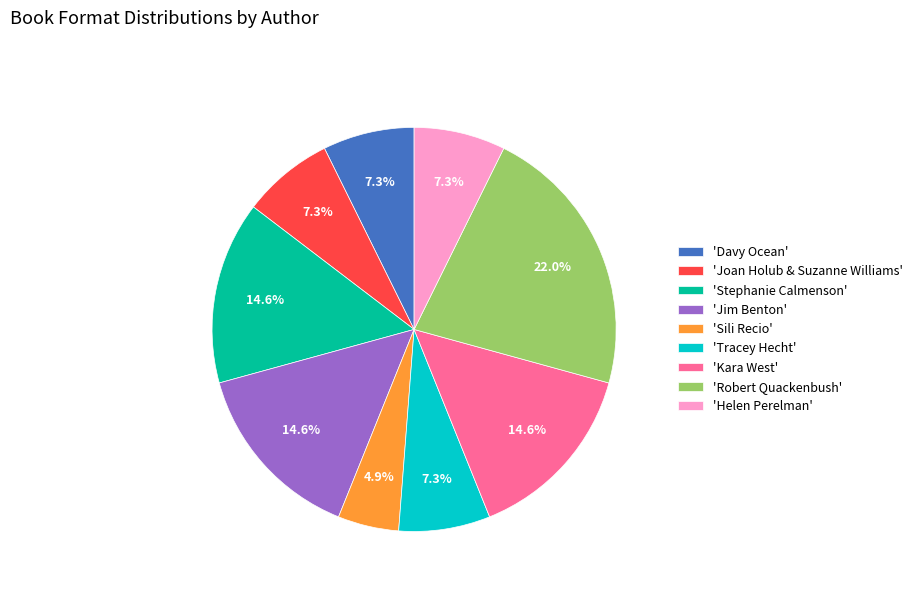

How many slices are in this pie chart?

9